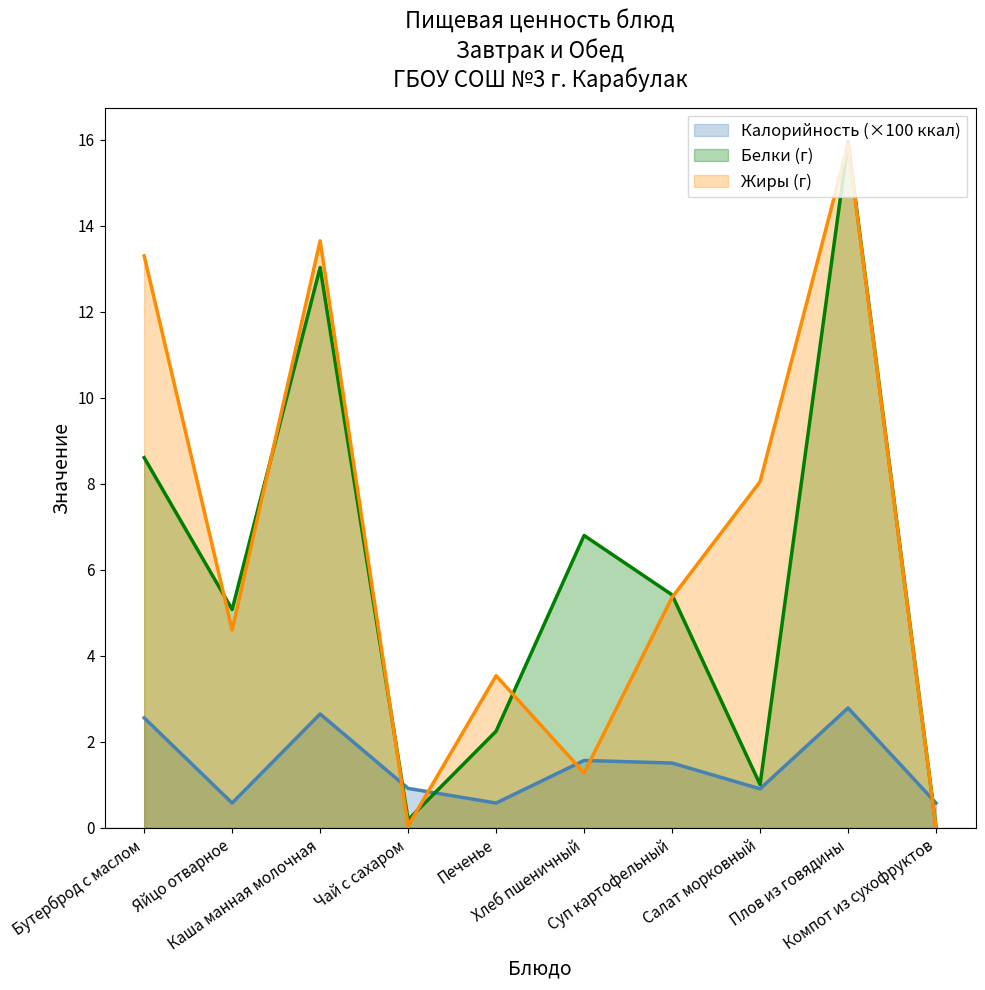

What are all the series names shown in the legend?

Калорийность (×100 ккал), Белки (г), Жиры (г)